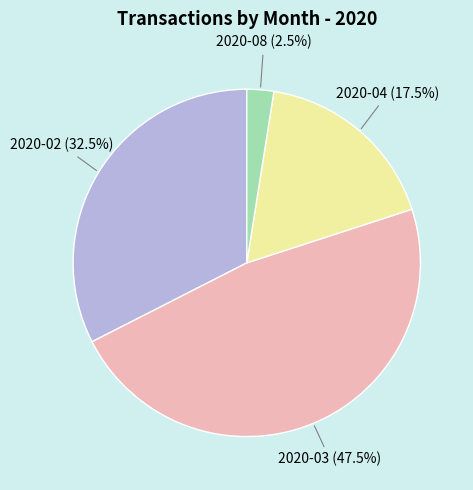

Which has a higher value, 2020-03 or 2020-04?

2020-03